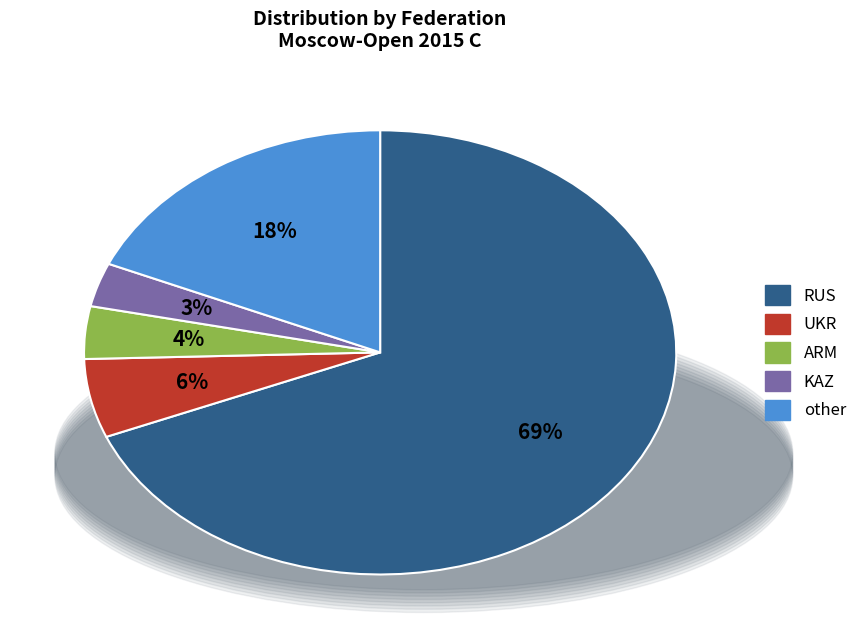

Is it true that KAZ is 3% of the pie?

True